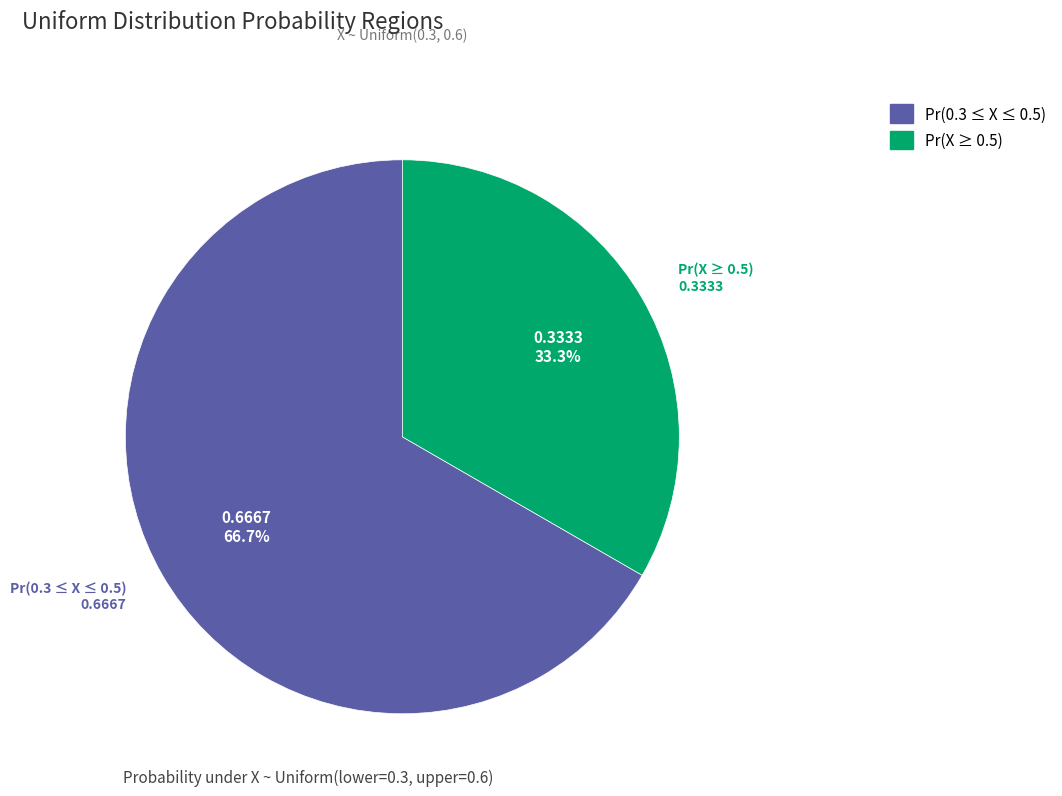

Does any single category account for the majority?

Yes